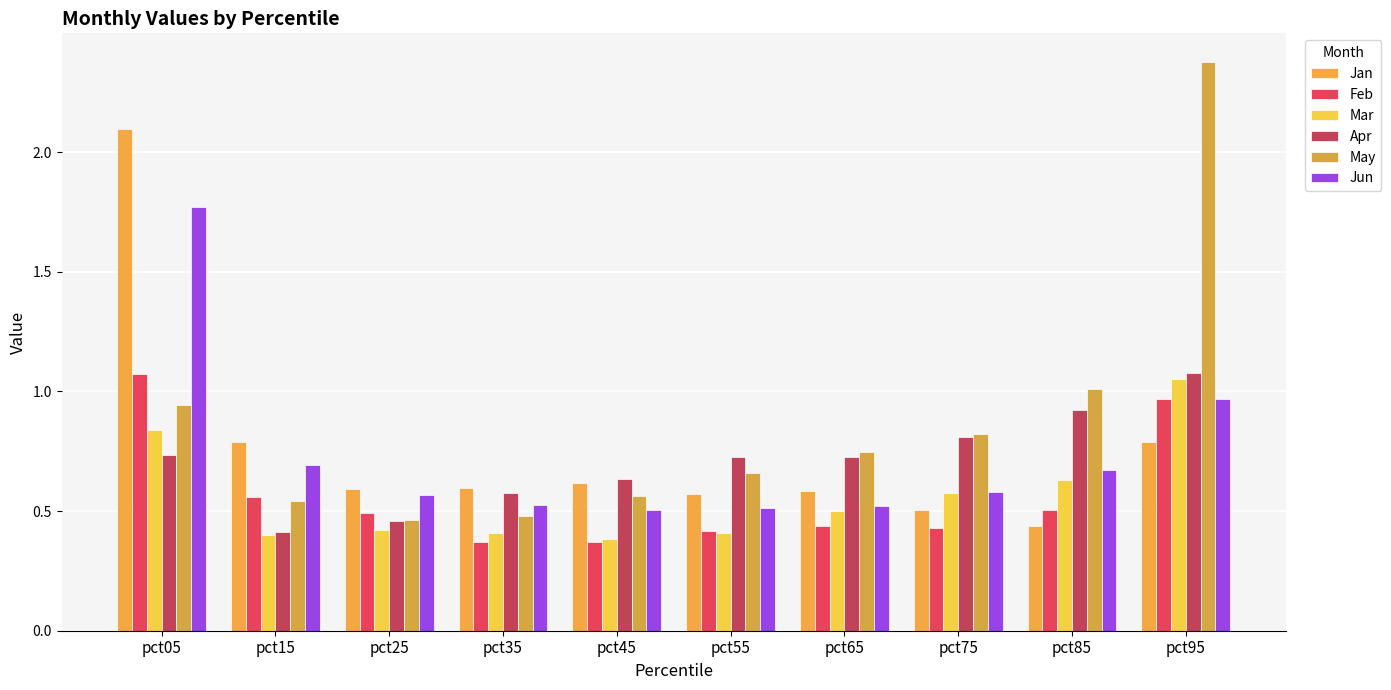

What is the difference between the second highest and second lowest values in the Jun series?

0.5